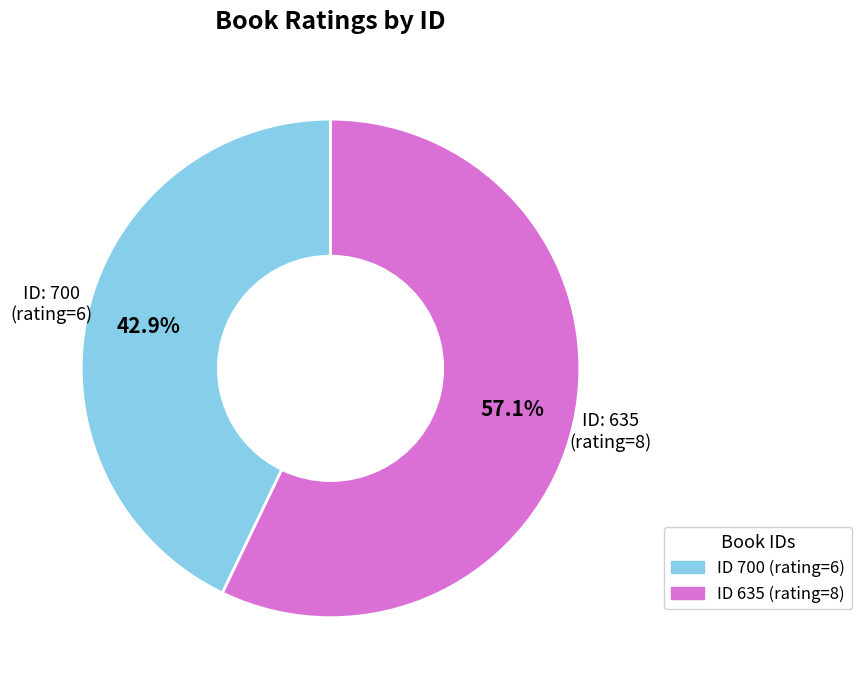

To the nearest percent, what is the difference between the largest and smallest slice percentages?

14%